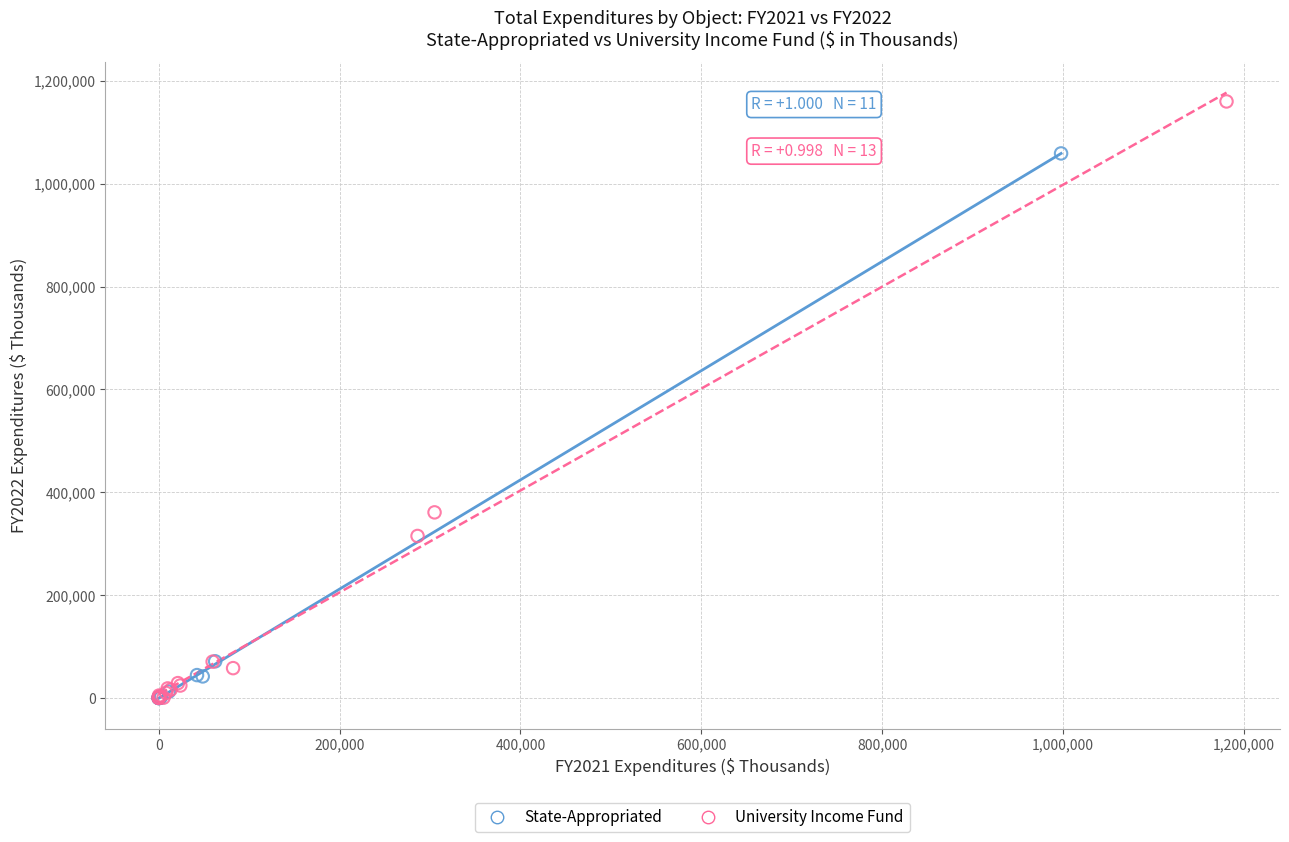

Which series contains the highest Y value?

University Income Fund